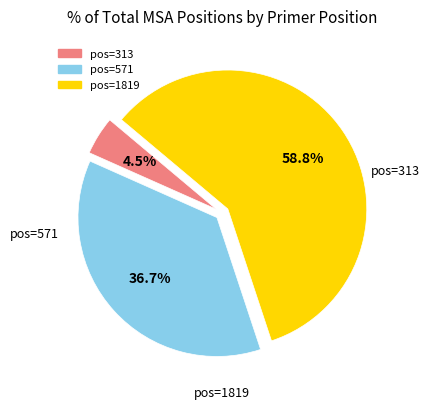

Is there any slice that represents more than half of the pie?

Yes